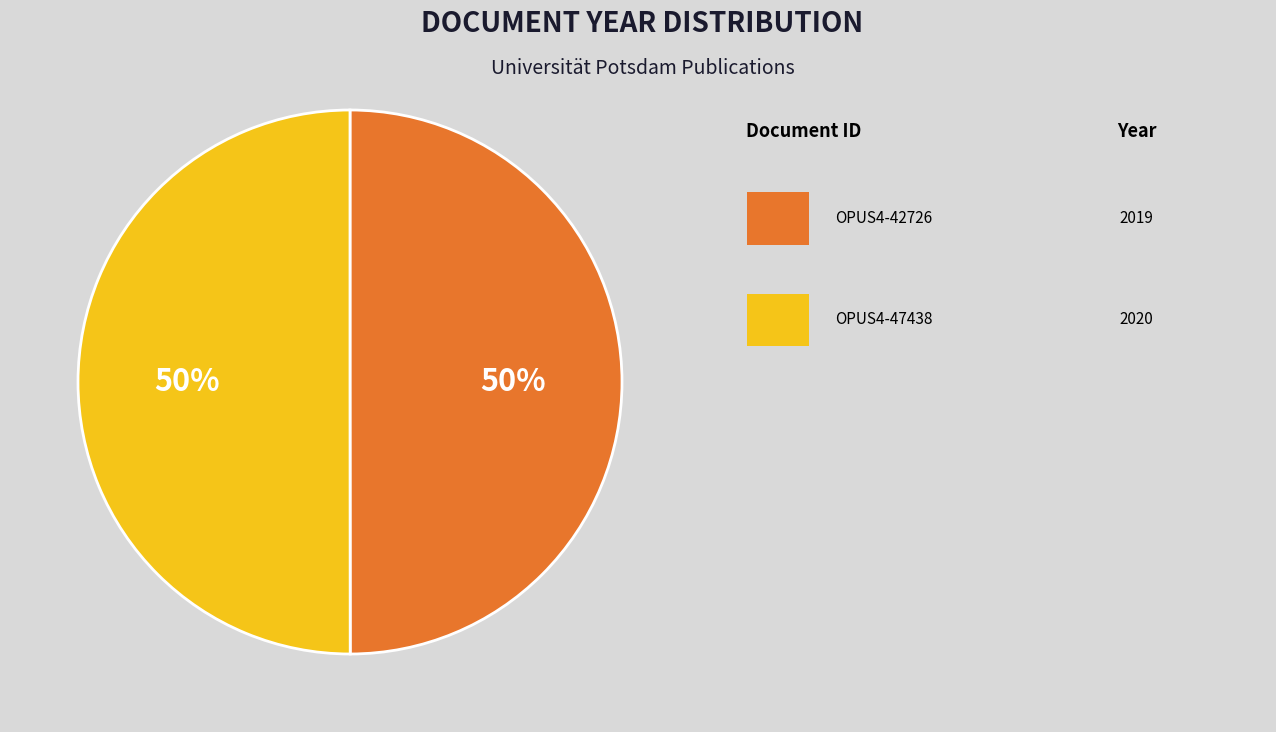

To the nearest percent, what is the average slice percentage?

50%